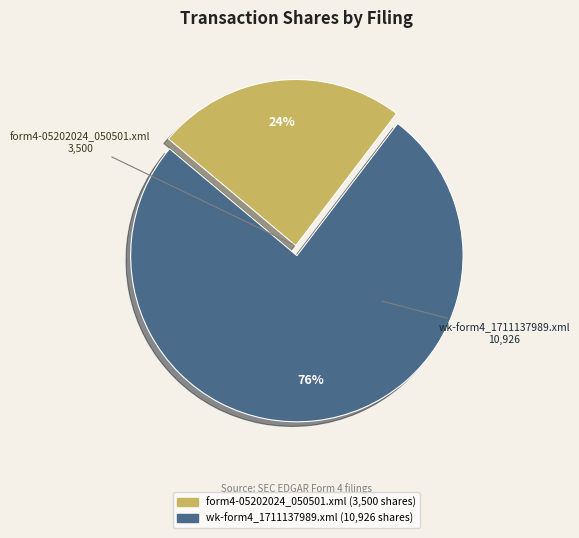

True or false: form4-05202024_050501.xml accounts for 93% of the total.

False